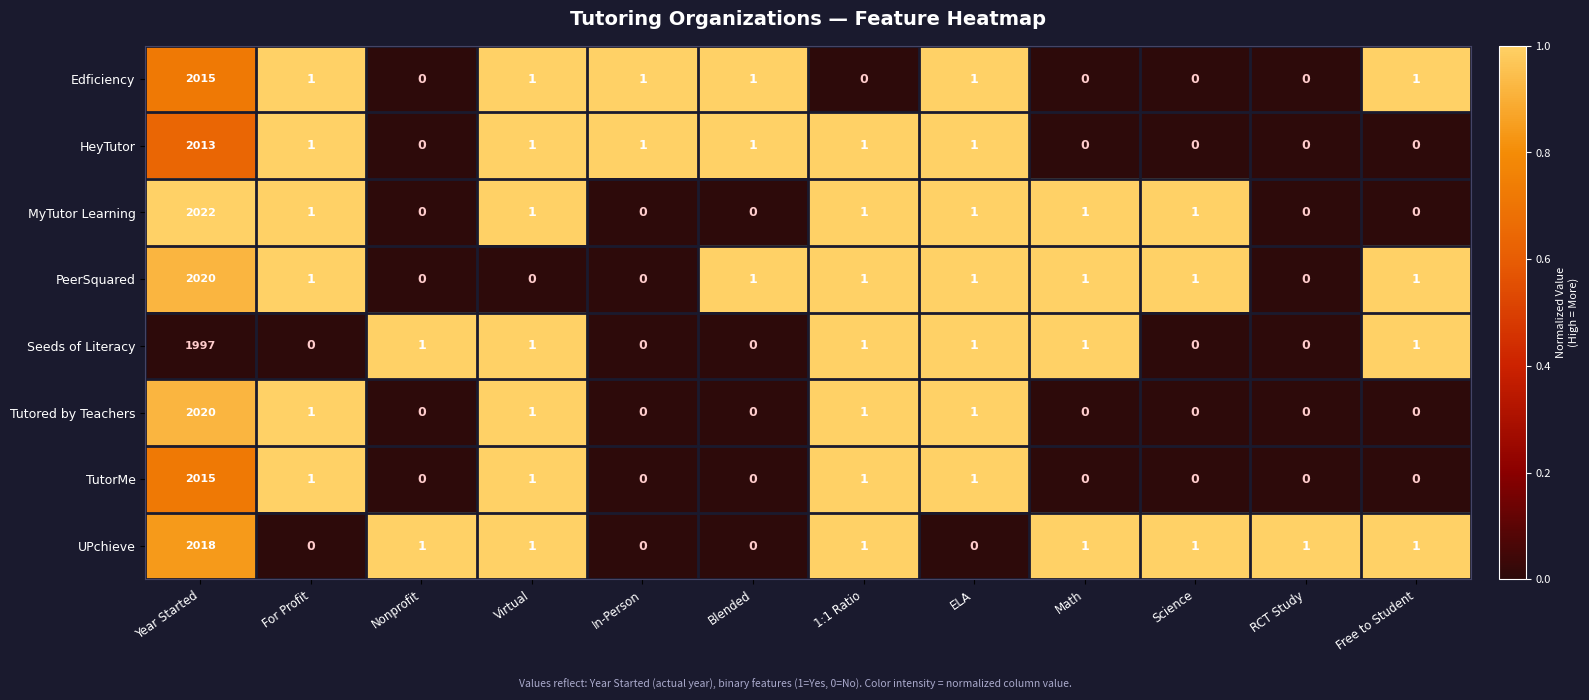

What is the total value across all series at Free to Student?

4